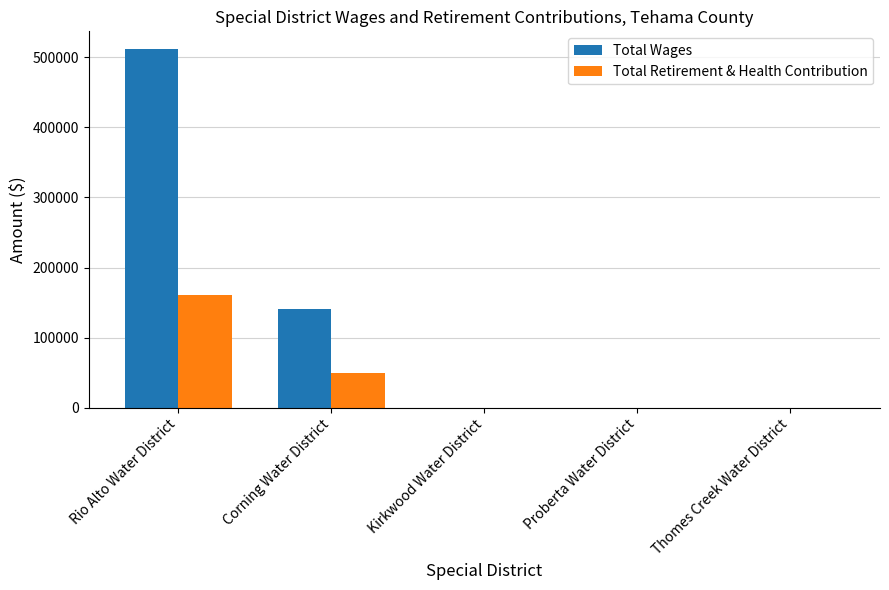

What is the average value of the Total Wages series?

130385